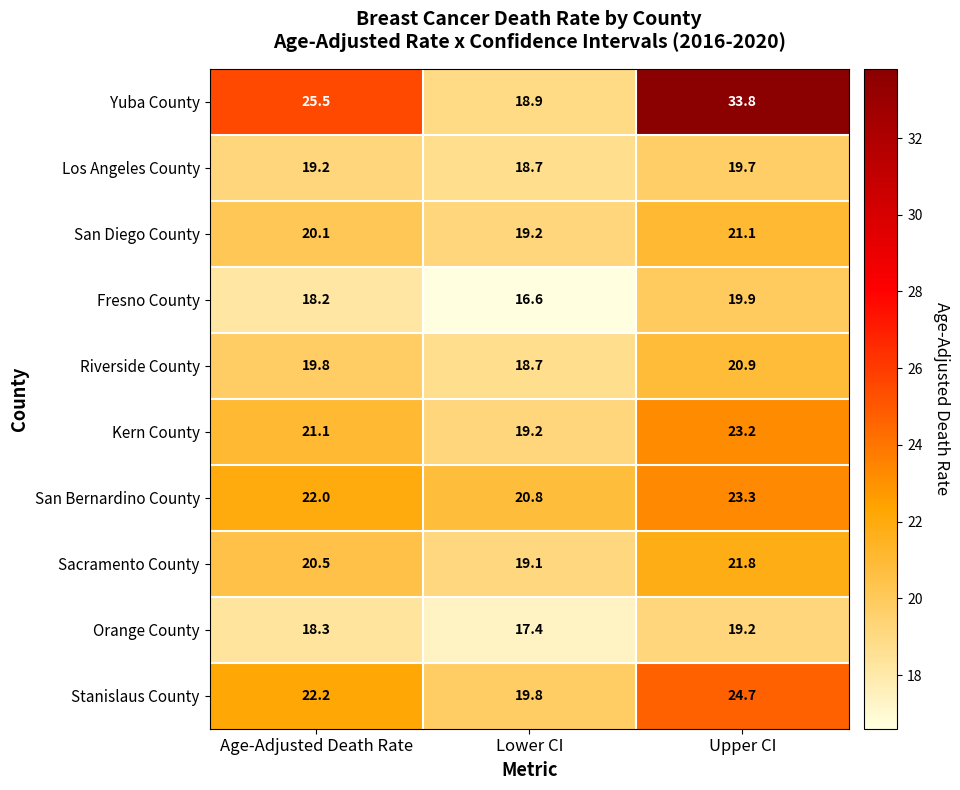

Reading left to right, what are all the values shown in this chart?

Yuba County: 25.5	18.9	33.8
Los Angeles County: 19.2	18.7	19.7
San Diego County: 20.1	19.2	21.1
Fresno County: 18.2	16.6	19.9
Riverside County: 19.8	18.7	20.9
Kern County: 21.1	19.2	23.2
San Bernardino County: 22.0	20.8	23.3
Sacramento County: 20.5	19.1	21.8
Orange County: 18.3	17.4	19.2
Stanislaus County: 22.2	19.8	24.7